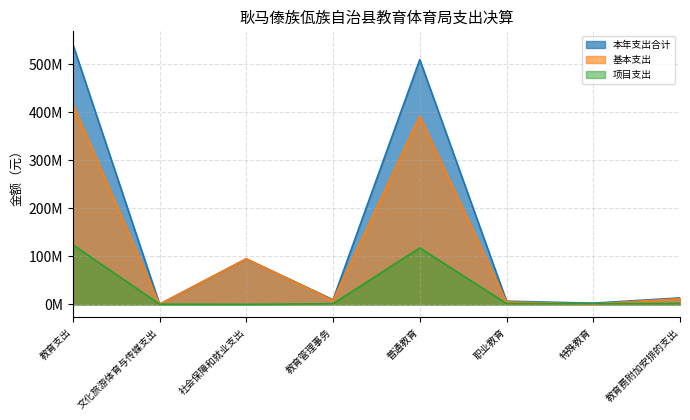

Which category has the lowest value across all series?

文化旅游体育与传媒支出